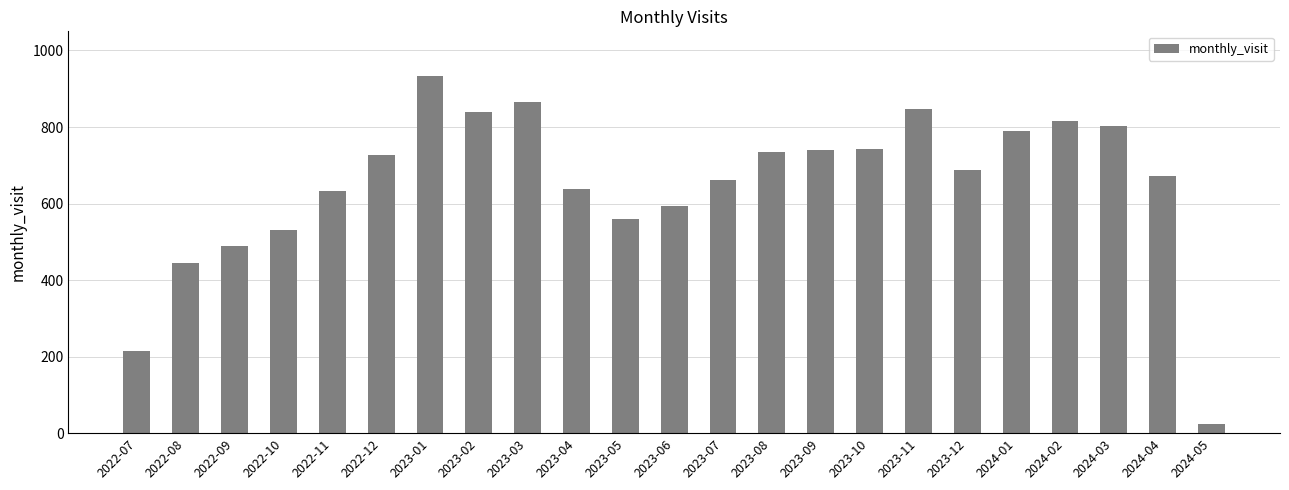

The chart shows a value of 734 at 2023-08. True or false?

True